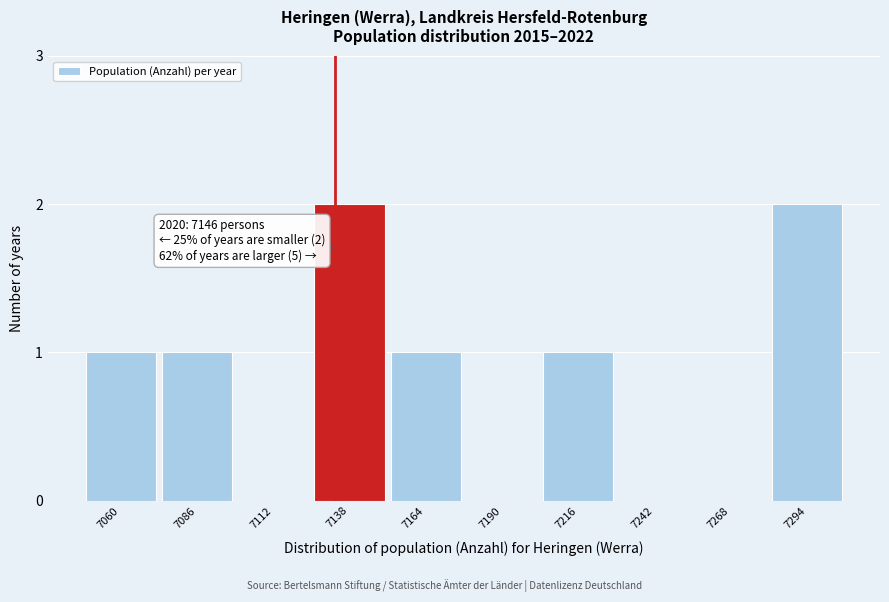

Reading right to left, extract all data points from this chart.

7294=2	7268=0	7242=0	7216=1	7190=0	7164=1	7138=2	7112=0	7086=1	7060=1